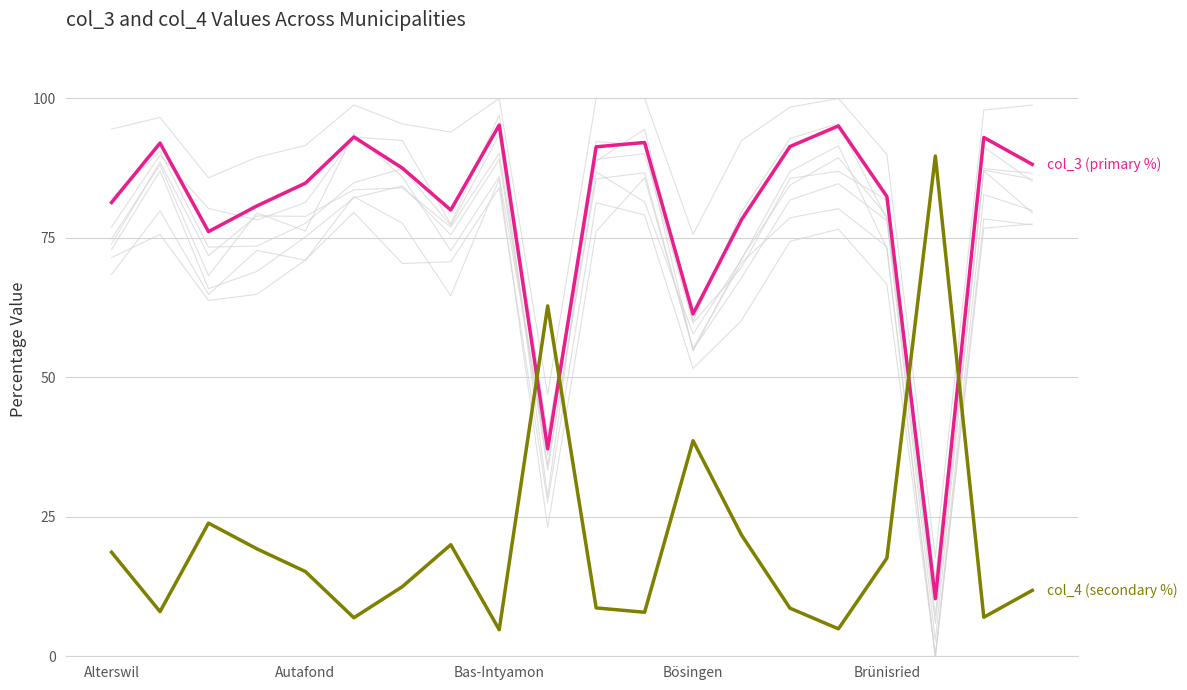

True or false: col_3 (primary %) has a value of 121.9 at 11.

False